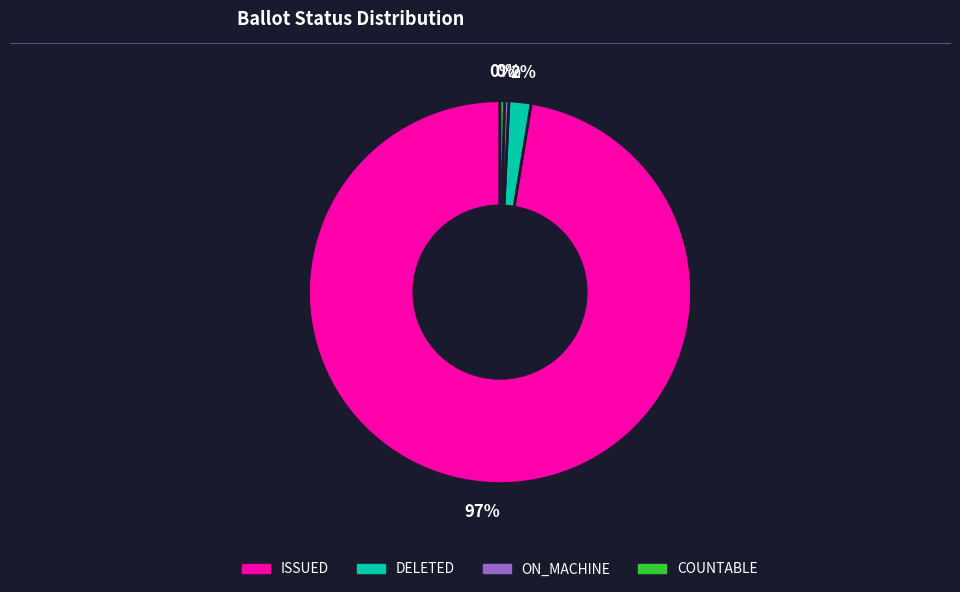

To the nearest percent, what percentage of the pie is DELETED?

2%